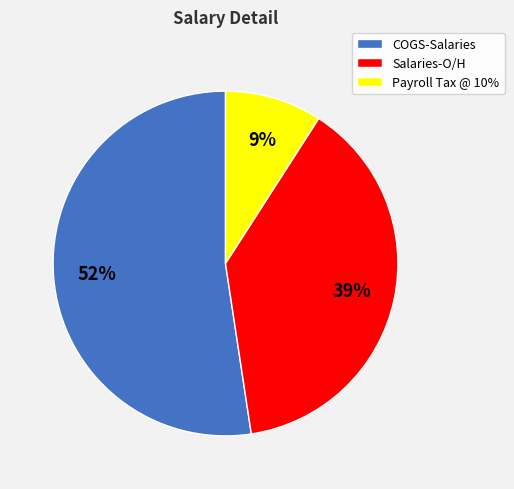

Combined, do COGS-Salaries and Salaries-O/H account for over 50%?

Yes